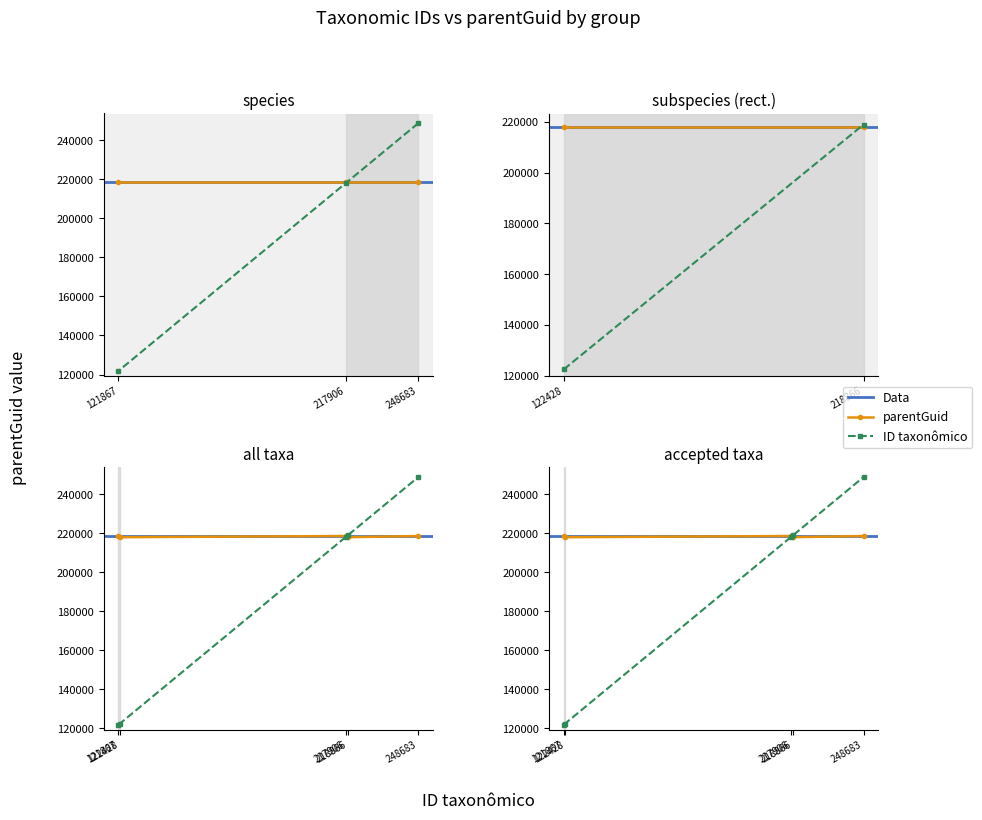

Is it true that ID taxonômico equals 122428 at 122428?

True